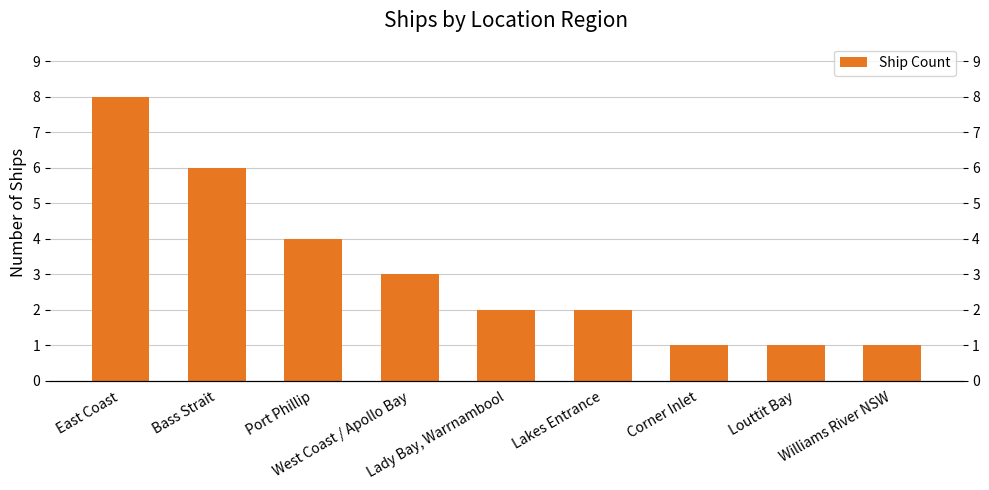

Reading left to right, transcribe all the data shown in this chart.

8	6	4	3	2	2	1	1	1